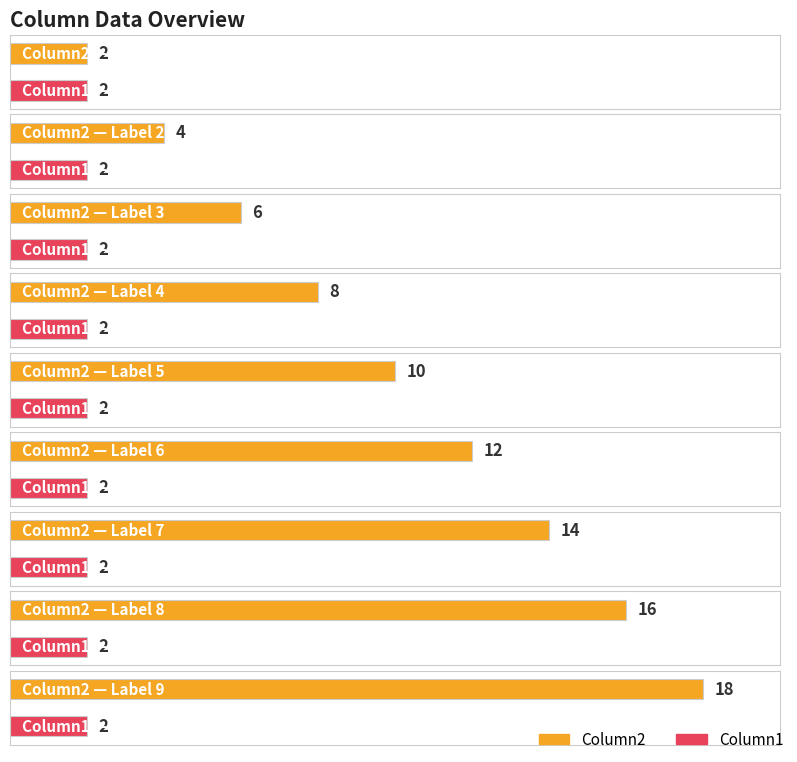

The value of Column2 at 4 is 3. True or false?

False